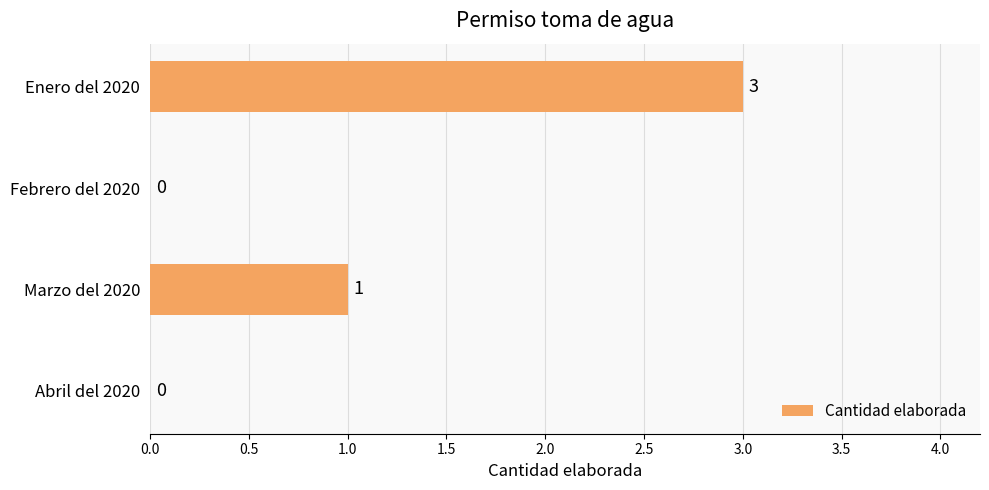

Where is the data nearest to the value 1?

Marzo del 2020